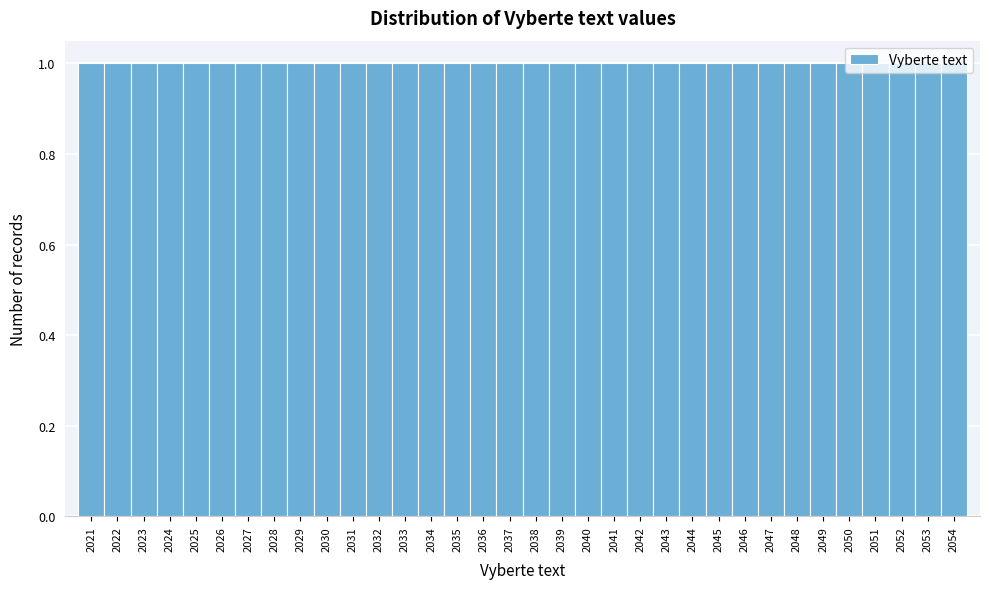

Reading left to right, list every bar in this chart as the range it spans on the x-axis followed by its height. The values are not printed on the chart, so give them approximately, as read against the axis.

2020.5 to 2021.5: 1
2021.5 to 2022.5: 1
2022.5 to 2023.5: 1
2023.5 to 2024.5: 1
2024.5 to 2025.5: 1
2025.5 to 2026.5: 1
2026.5 to 2027.5: 1
2027.5 to 2028.5: 1
2028.5 to 2029.5: 1
2029.5 to 2030.5: 1
2030.5 to 2031.5: 1
2031.5 to 2032.5: 1
2032.5 to 2033.5: 1
2033.5 to 2034.5: 1
2034.5 to 2035.5: 1
2035.5 to 2036.5: 1
2036.5 to 2037.5: 1
2037.5 to 2038.5: 1
2038.5 to 2039.5: 1
2039.5 to 2040.5: 1
2040.5 to 2041.5: 1
2041.5 to 2042.5: 1
2042.5 to 2043.5: 1
2043.5 to 2044.5: 1
2044.5 to 2045.5: 1
2045.5 to 2046.5: 1
2046.5 to 2047.5: 1
2047.5 to 2048.5: 1
2048.5 to 2049.5: 1
2049.5 to 2050.5: 1
2050.5 to 2051.5: 1
2051.5 to 2052.5: 1
2052.5 to 2053.5: 1
2053.5 to 2054.5: 1